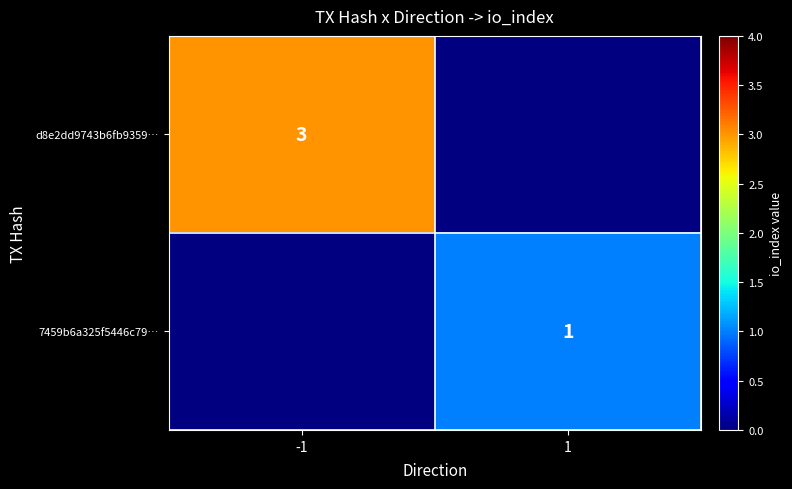

At which category does the chart reach its minimum across all series?

1